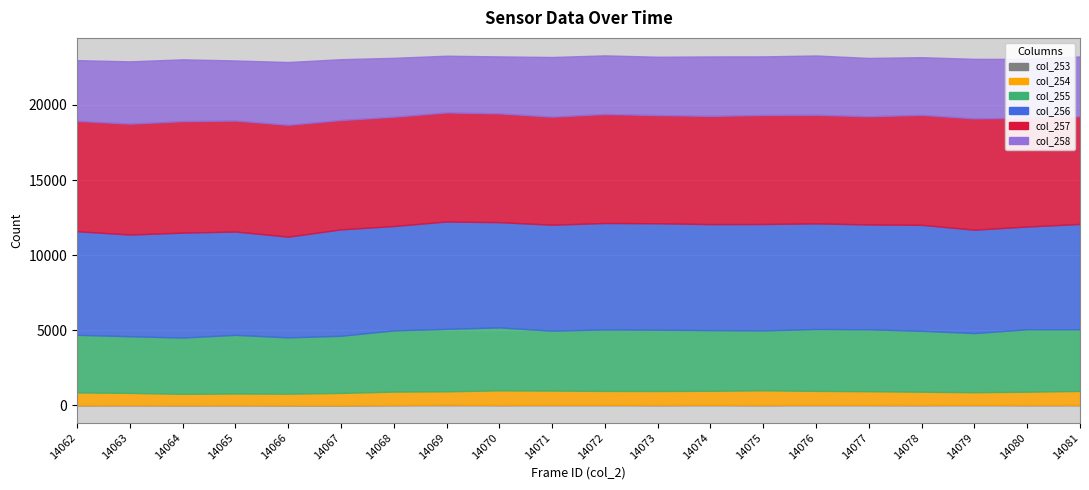

True or false: col_256 and col_257 cross at least once.

False